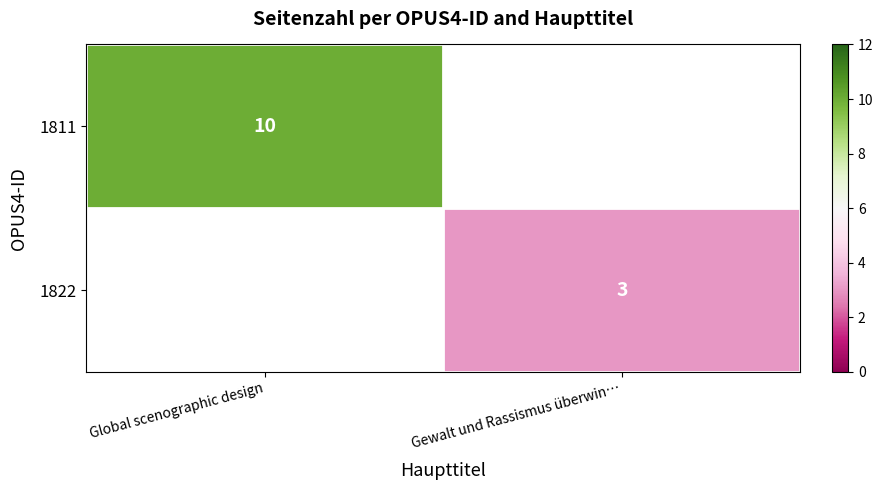

True or false: 1822 has a value of 3 at Gewalt und Rassismus überwin….

True